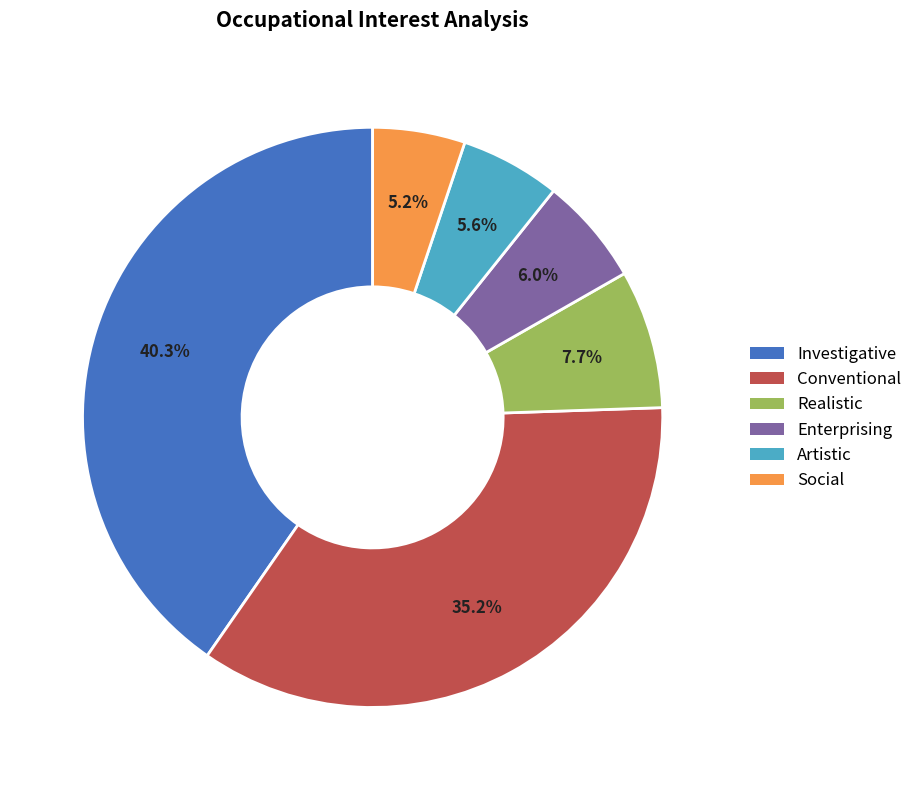

Is the sum of Realistic and Enterprising greater than half?

No